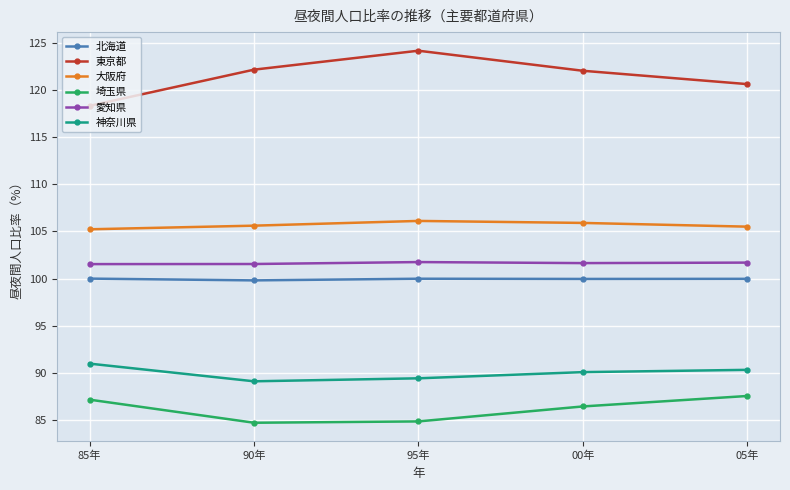

At which category does 東京都 reach its first local peak?

95年